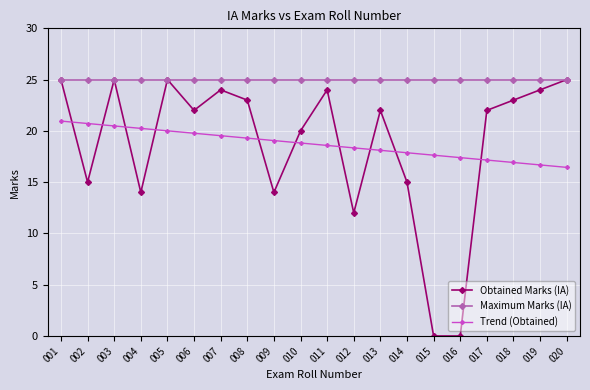

How many intersections are there between Trend (Obtained) and Obtained Marks (IA)?

10